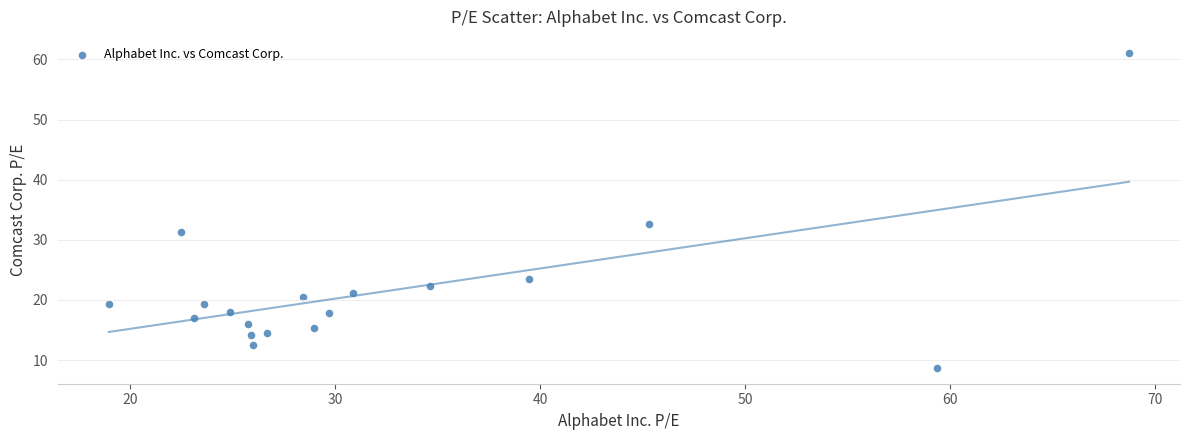

What Y value in the scatter plot is closest to 34?

32.6